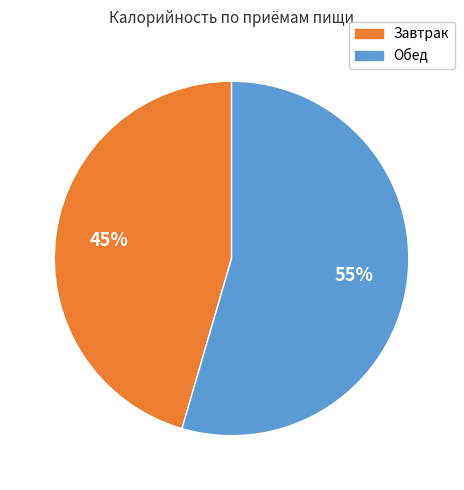

Does Обед represent more than half of the total?

Yes